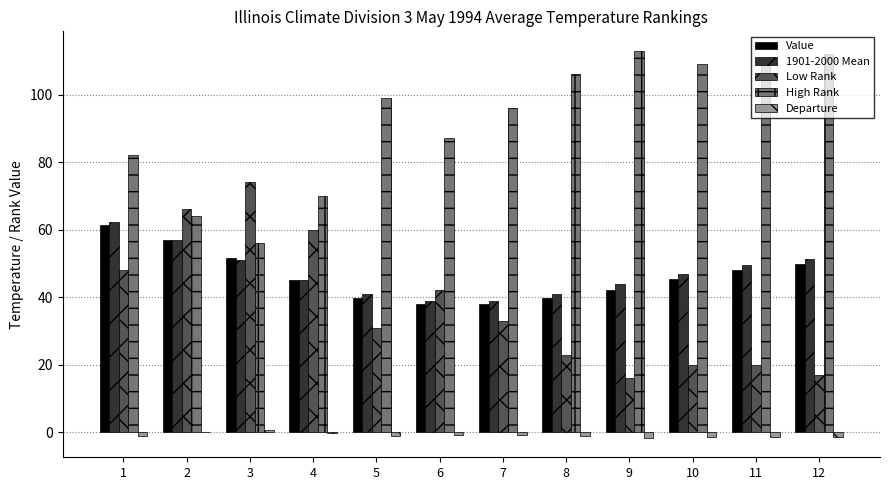

What is the sum of all Departure values?

-10.2